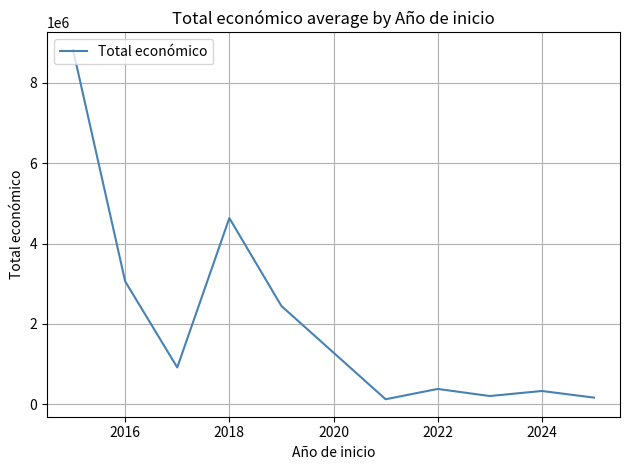

Is this an area chart (filled region under the line)?

No